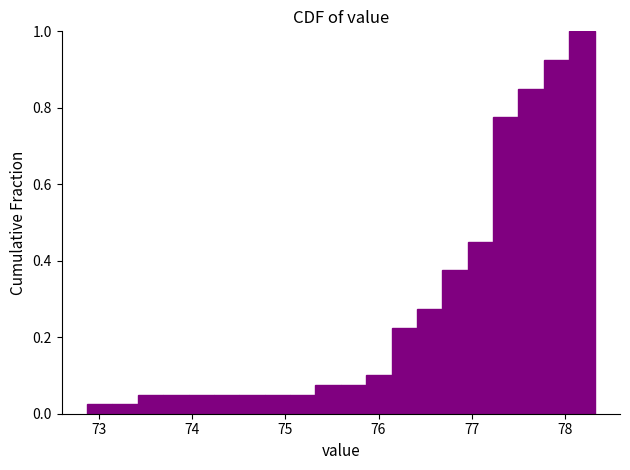

Read against the x-axis, roughly where is the centre of the tallest bar?

78.2